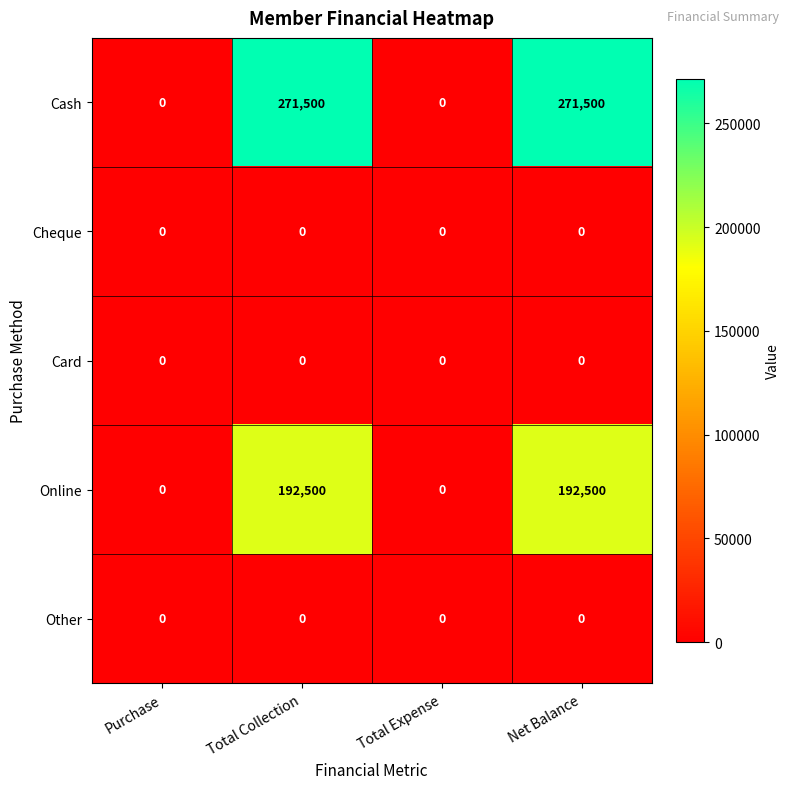

Which series has the largest range (max minus min)?

Cash